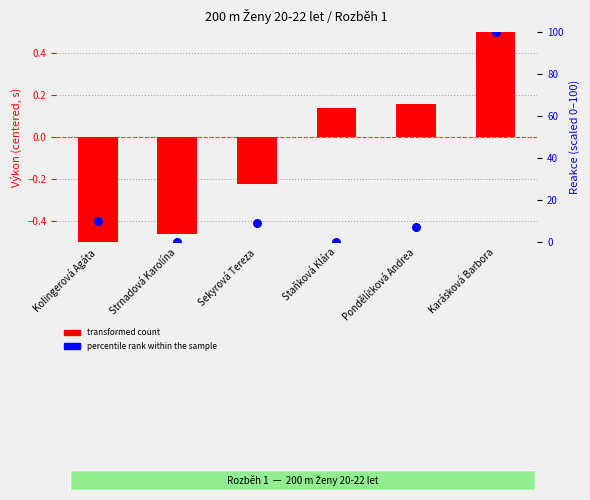

Which series has the largest total across all categories?

percentile rank within the sample